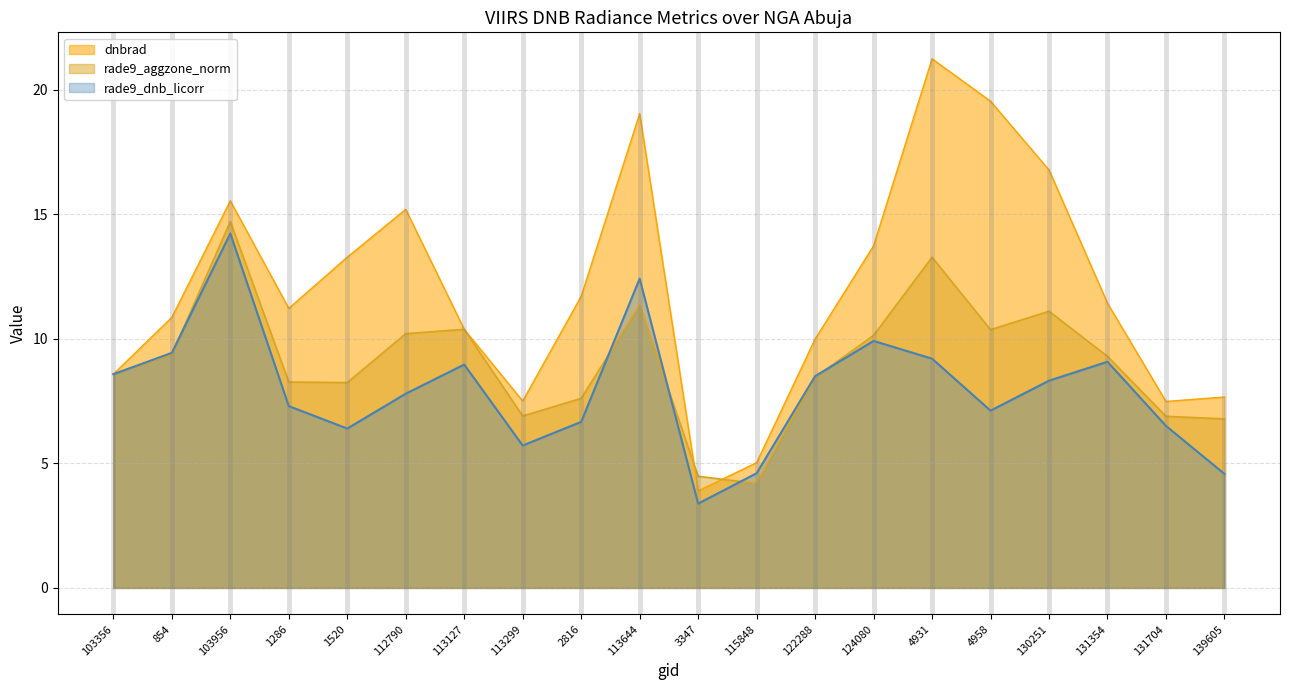

What are all the series names shown in the legend?

dnbrad, rade9_aggzone_norm, rade9_dnb_licorr